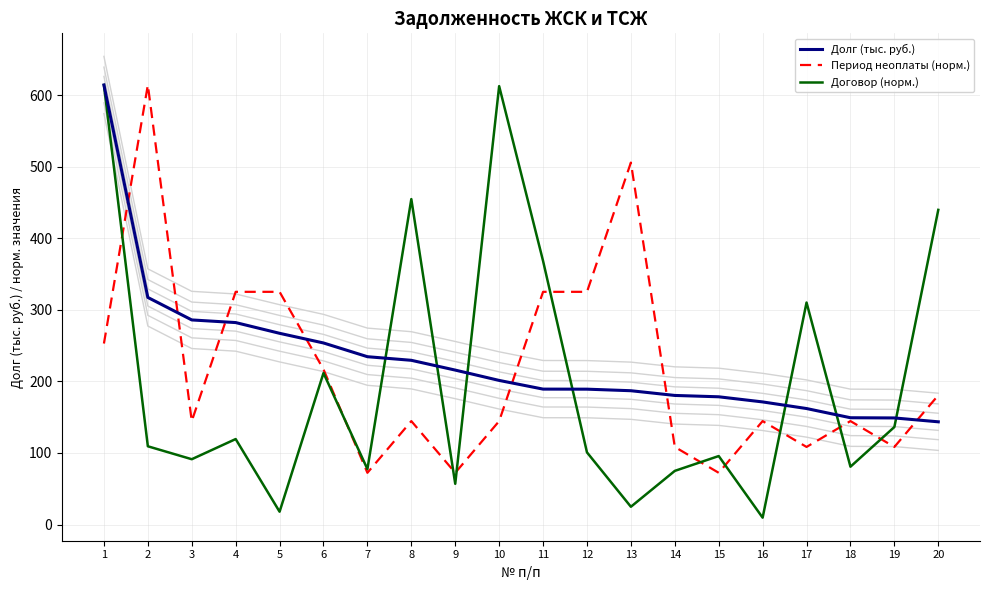

The Долг (тыс. руб.) series shows 180.5 at 14. True or false?

True